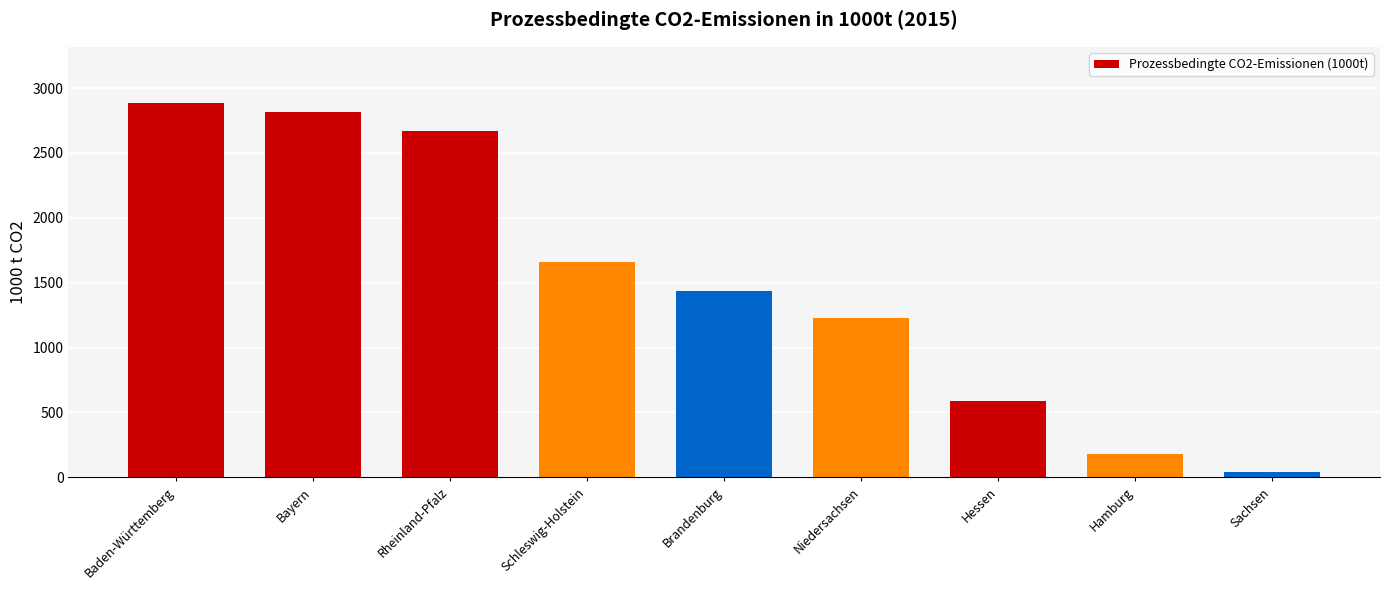

Reading right to left, list all the values displayed in this chart.

41	181	590	1229	1432	1660	2671	2814	2885